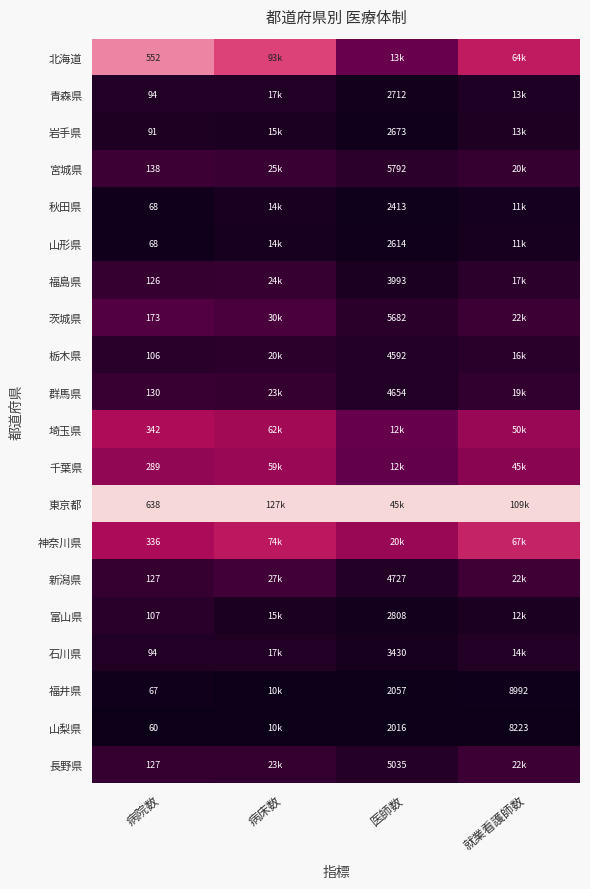

At 医師数, list the series in order from largest to smallest.

東京都, 神奈川県, 北海道, 埼玉県, 千葉県, 宮城県, 茨城県, 長野県, 新潟県, 群馬県, 栃木県, 福島県, 石川県, 富山県, 青森県, 岩手県, 山形県, 秋田県, 福井県, 山梨県